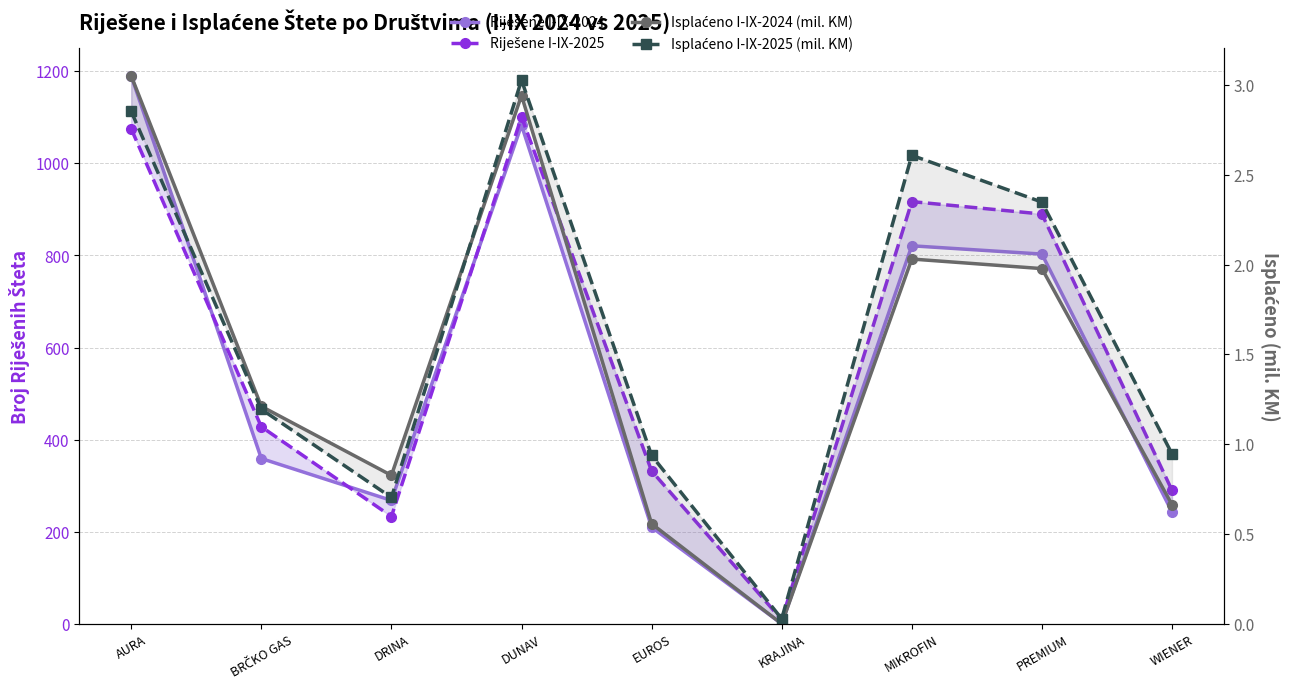

Reading left to right, list all the values displayed in this chart.

Riješene I-IX-2024: 1190.0	359.0	268.0	1083.0	210.0	0.0	821.0	803.0	243.0
Riješene I-IX-2025: 1075.0	428.0	233.0	1101.0	332.0	9.0	917.0	890.0	290.0
Isplaćeno I-IX-2024 (mil. KM): 3.1	1.2	0.8	2.9	0.6	0.0	2.0	2.0	0.7
Isplaćeno I-IX-2025 (mil. KM): 2.9	1.2	0.7	3.0	0.9	0.0	2.6	2.3	0.9